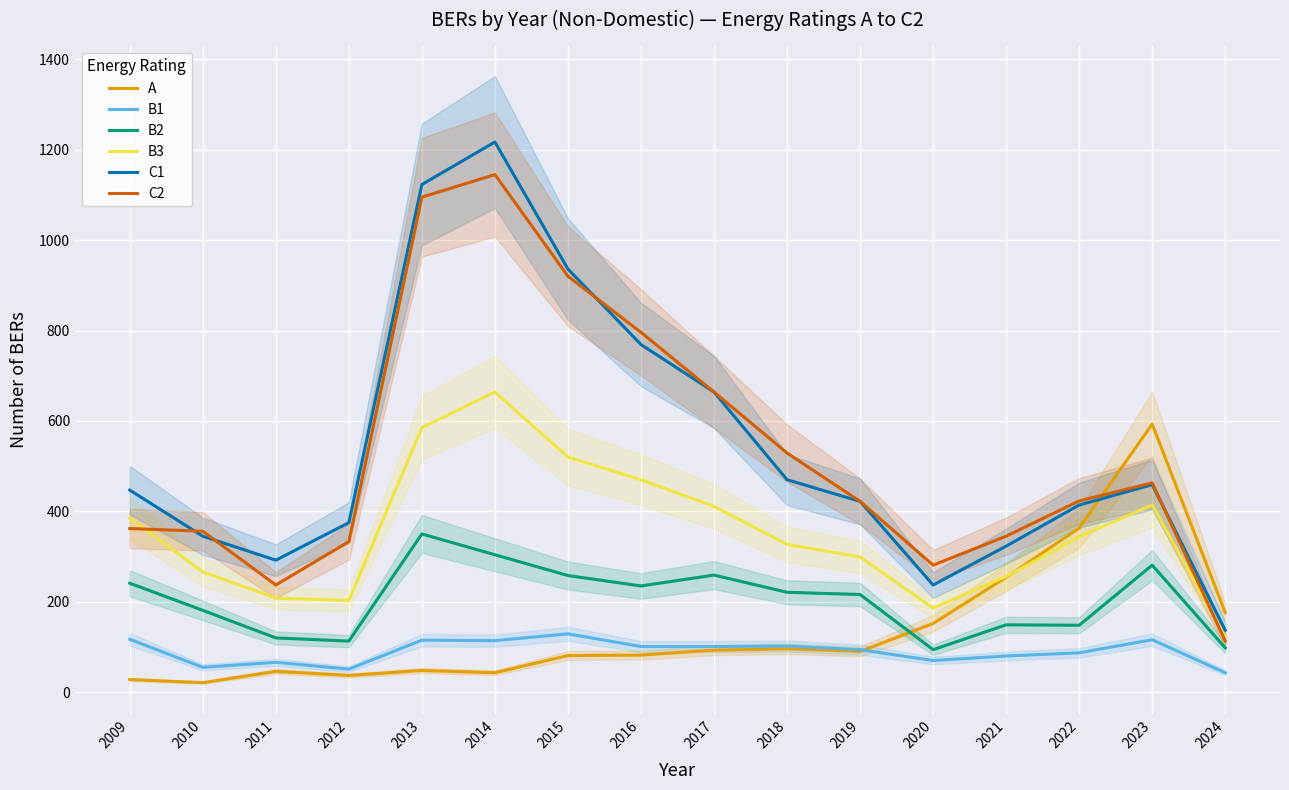

What is the difference between the highest and lowest values at 2013?

1075